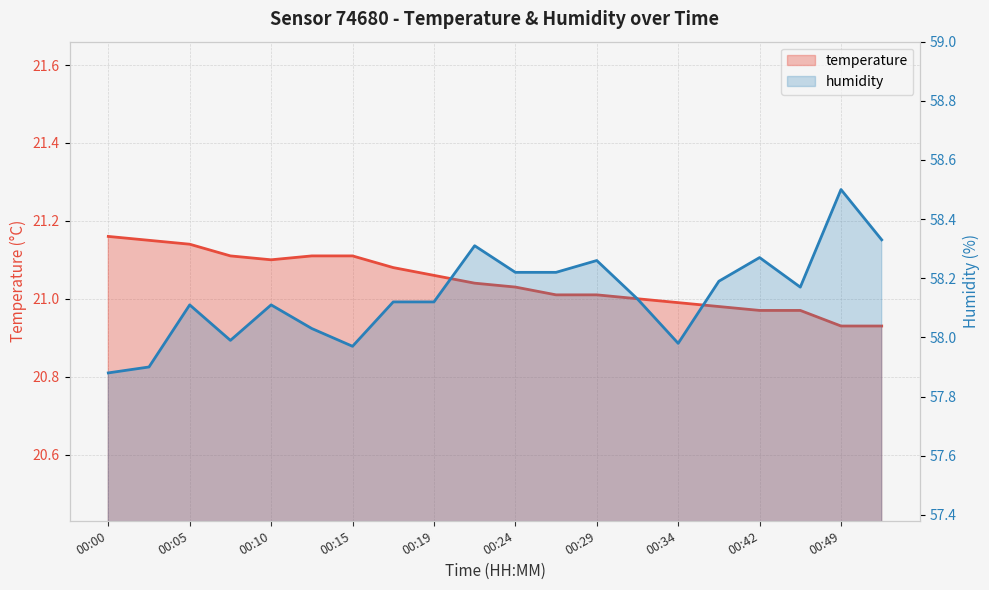

Read the temperature value at 00:19.

21.1